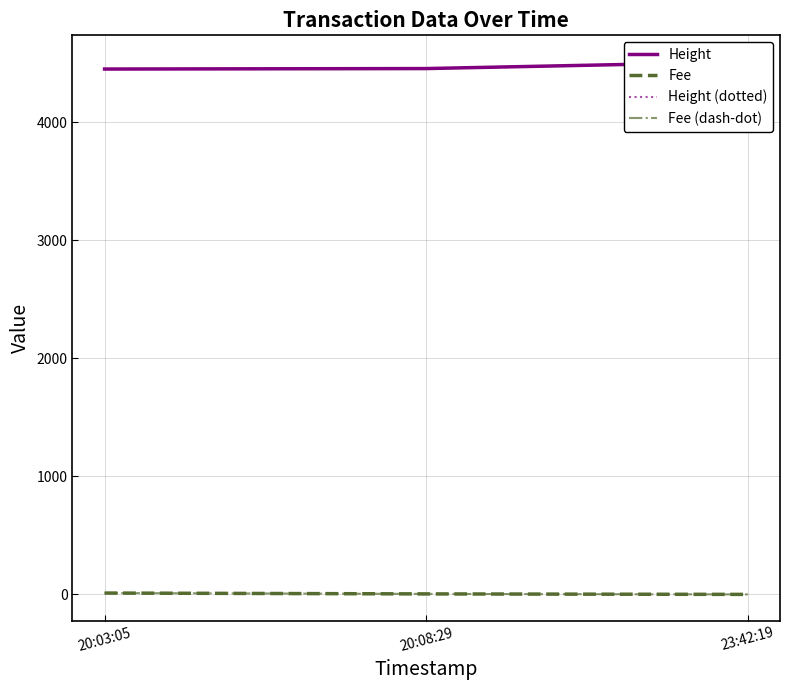

What is the sum of all Fee values?

15.7